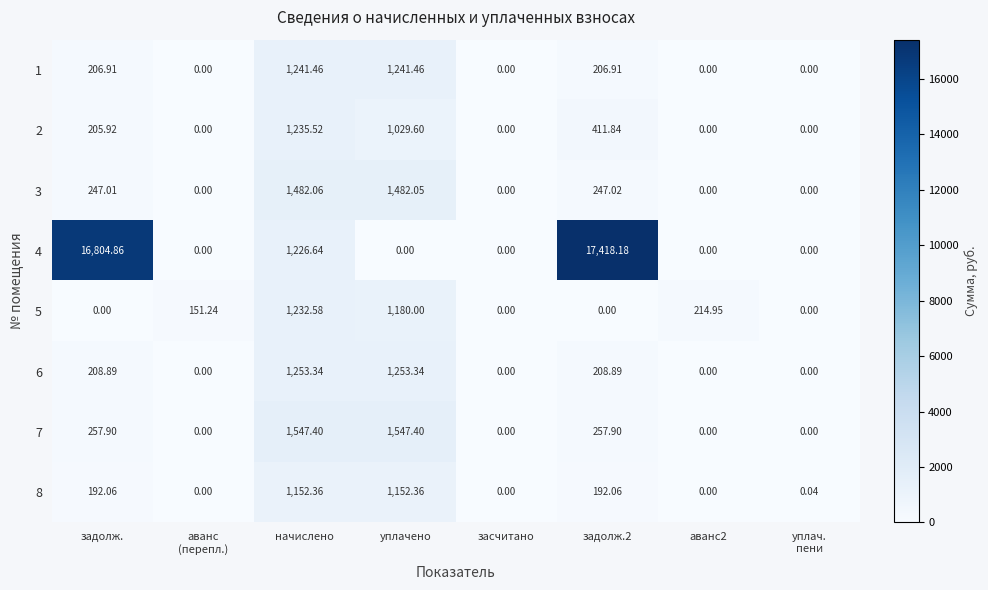

At how many categories does at least one series exceed 14815?

2